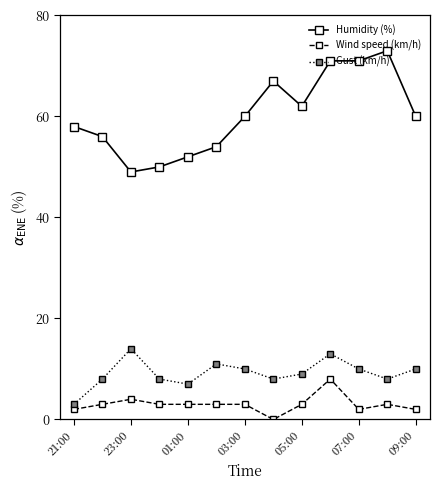

What is the average value of the Wind speed (km/h) series?

3